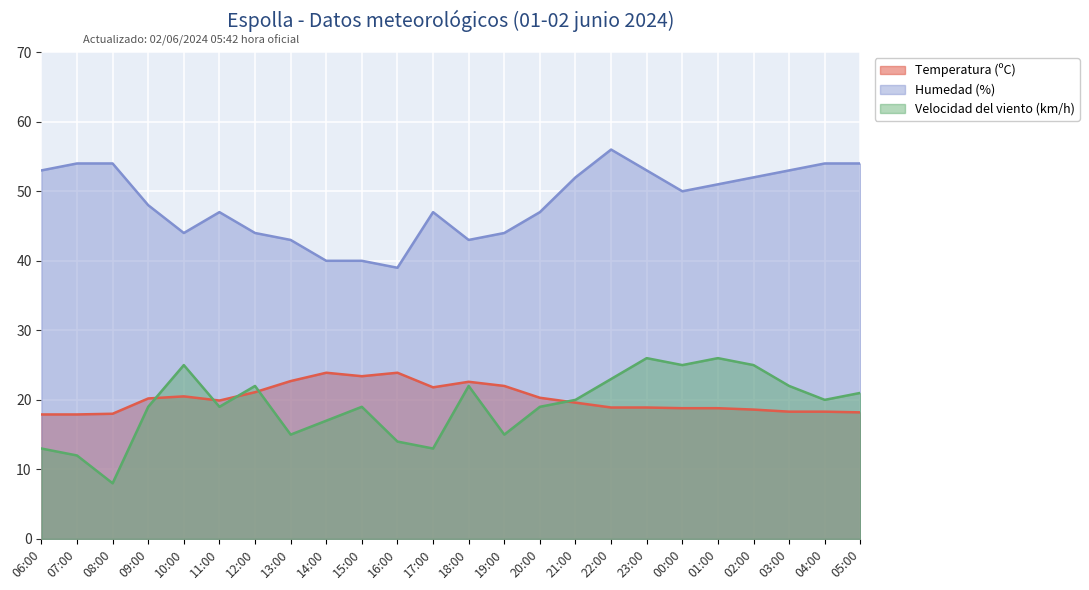

True or false: Temperatura (ºC) and Humedad (%) cross at least once.

False